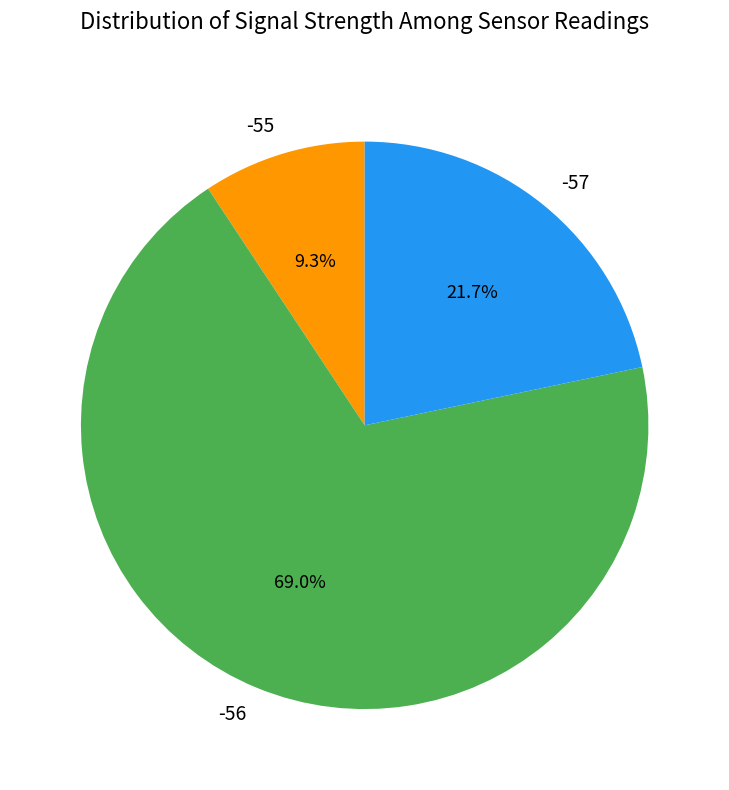

How much of the chart is everything except -57?

78.3%